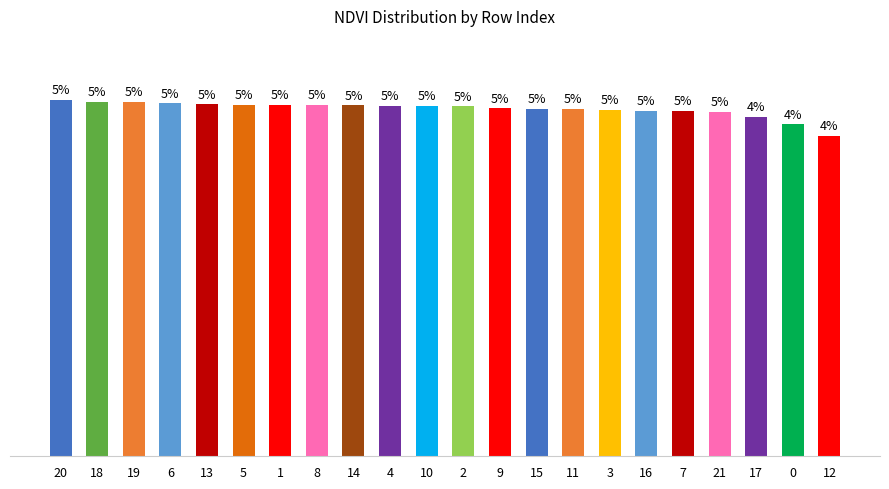

Are the bars horizontal?

No